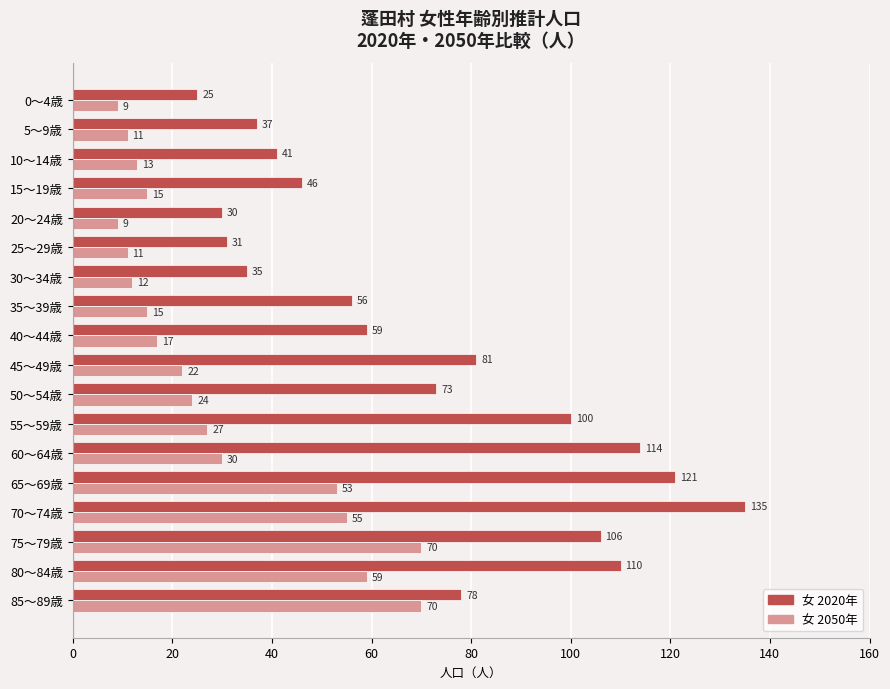

What is the approximate value of 女 2020年 at 75～79歳?

106